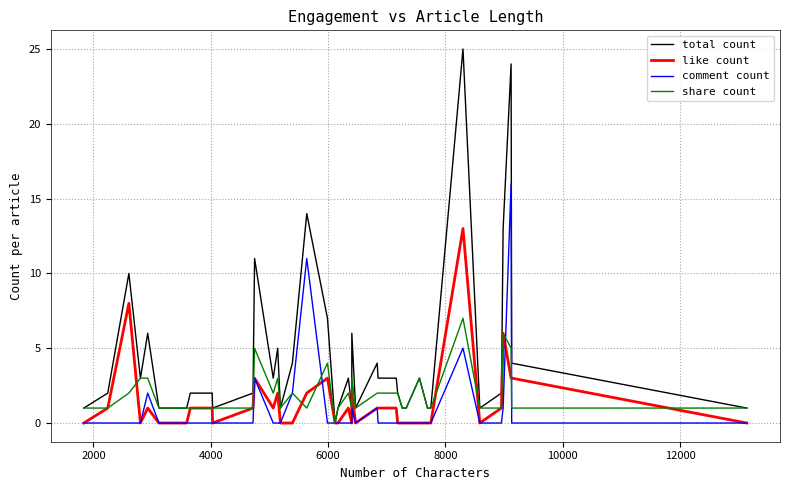

What is the maximum value shown in the chart?

25